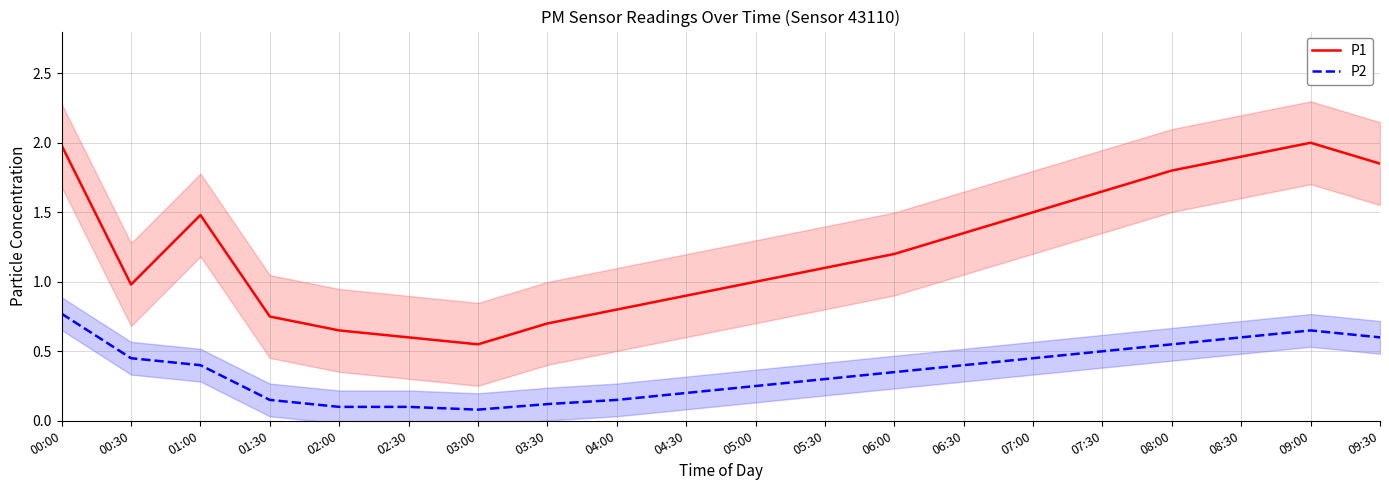

Reading right to left, transcribe all the data shown in this chart.

P1: 1.9	2.0	1.9	1.8	1.6	1.5	1.4	1.2	1.1	1.0	0.9	0.8	0.7	0.6	0.6	0.7	0.8	1.5	1.0	2.0
P2: 0.6	0.7	0.6	0.6	0.5	0.5	0.4	0.3	0.3	0.2	0.2	0.1	0.1	0.1	0.1	0.1	0.1	0.4	0.5	0.8